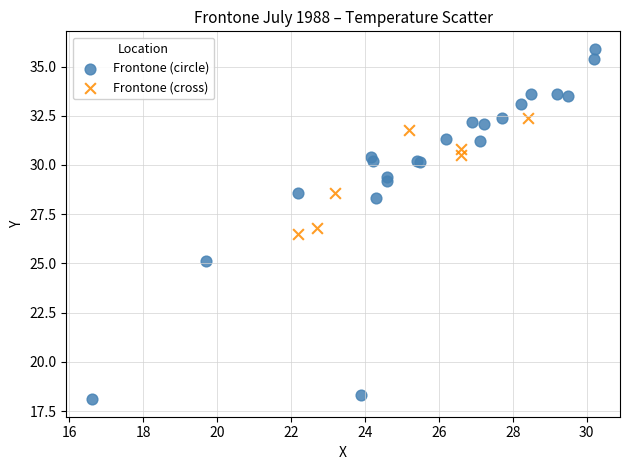

Which series has the largest Y range (max minus min)?

Frontone (circle)